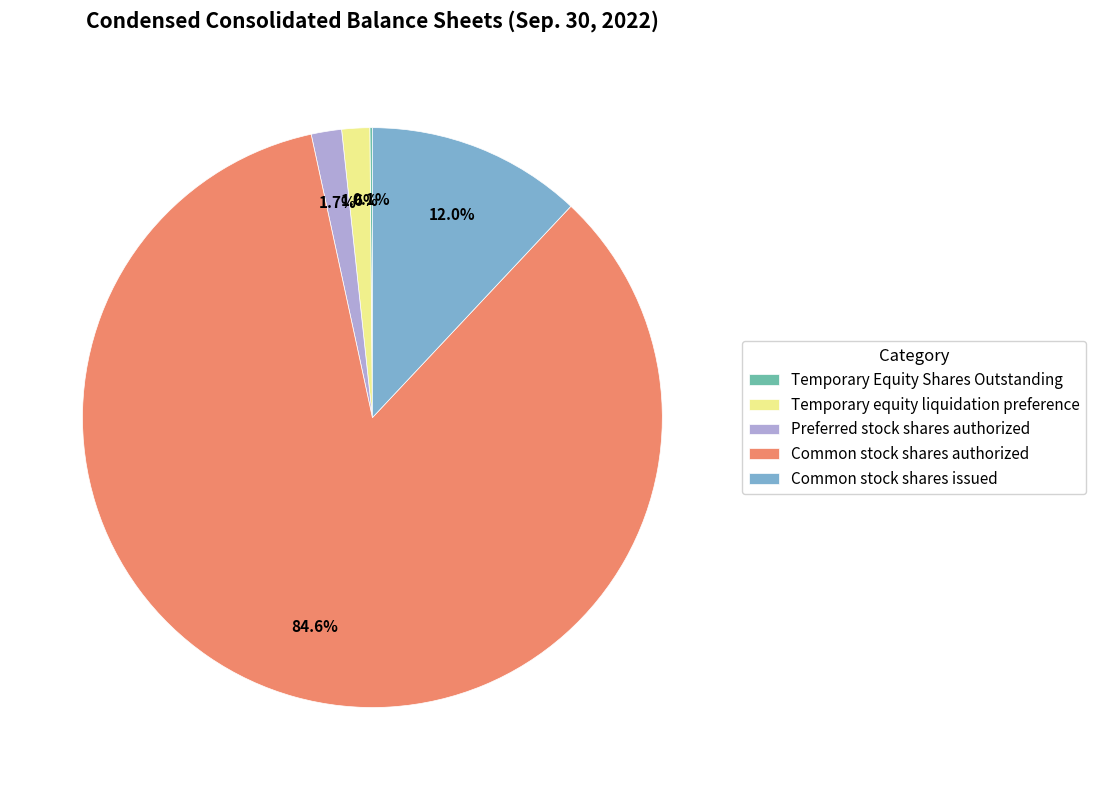

What is the majority slice?

Common stock shares authorized